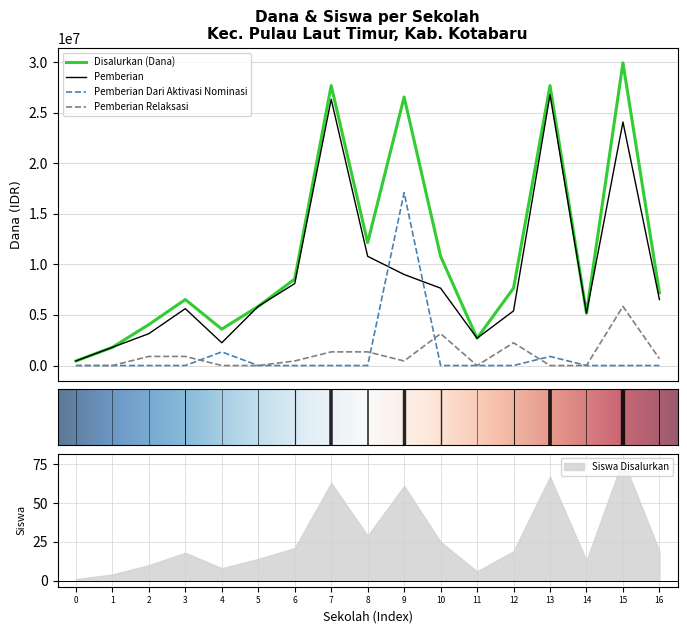

Is this an area chart (filled region under the line)?

No